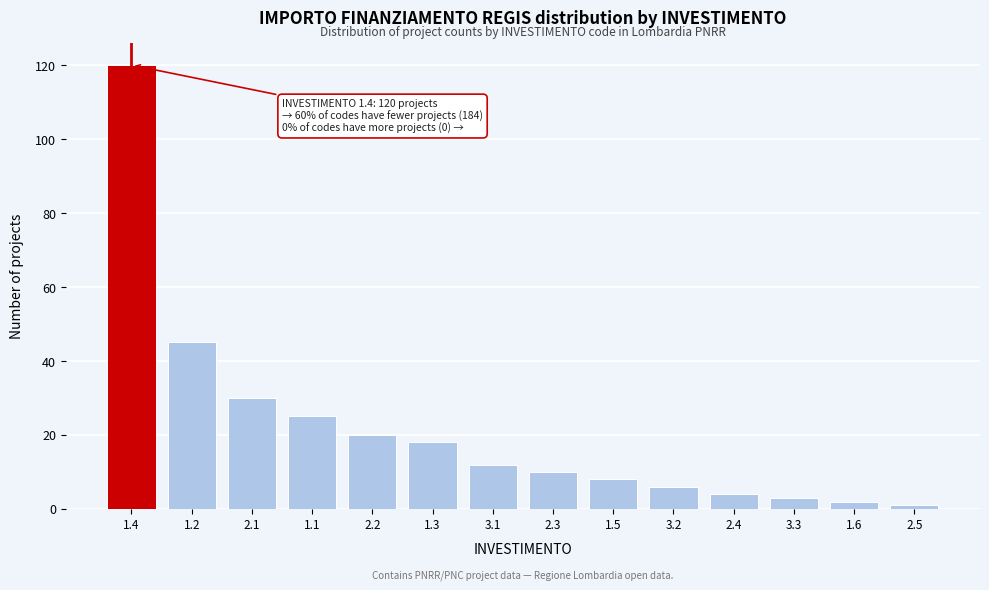

Reading left to right, list all the values displayed in this chart.

1.4=120	1.2=45	2.1=30	1.1=25	2.2=20	1.3=18	3.1=12	2.3=10	1.5=8	3.2=6	2.4=4	3.3=3	1.6=2	2.5=1